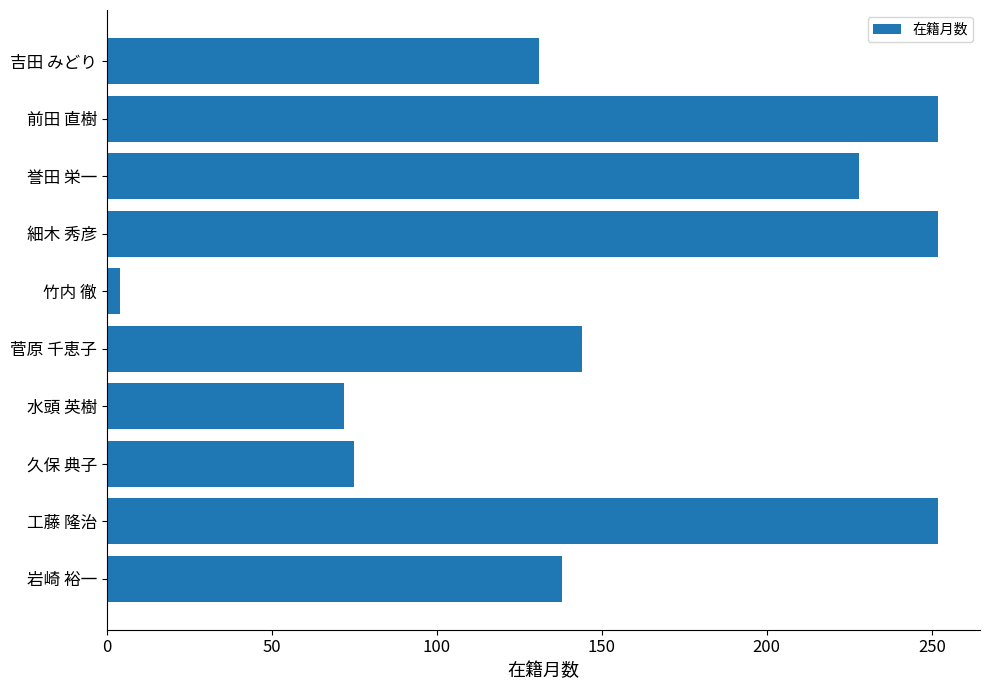

Is it true that the value at 菅原 千恵子 is 144?

True